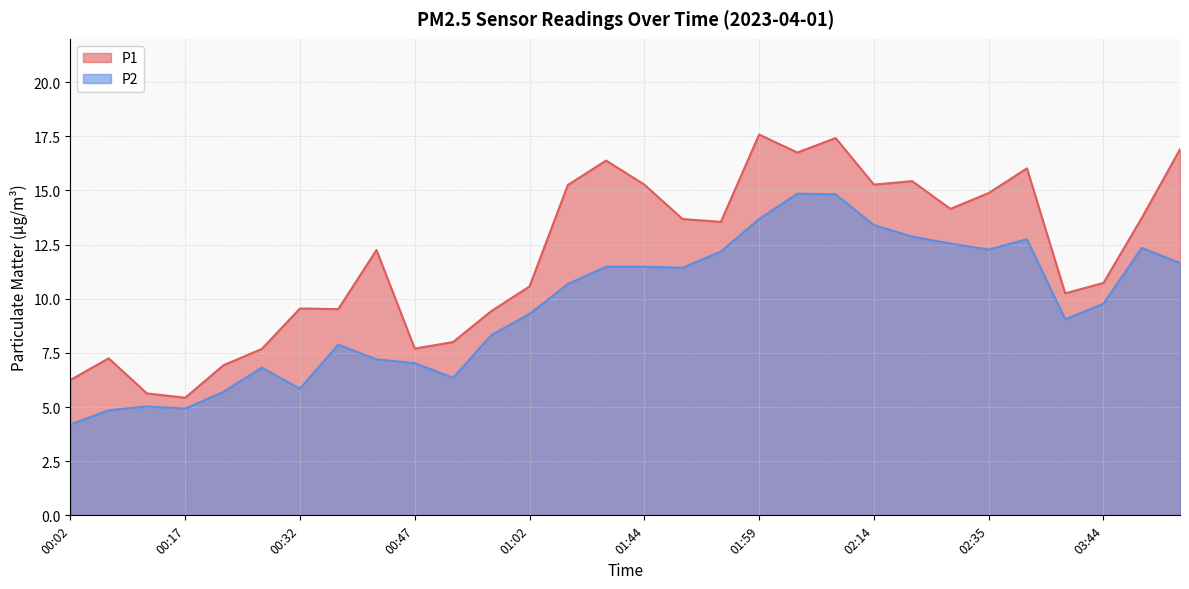

What is the difference between the maximum and minimum values in the P2 series?

10.6